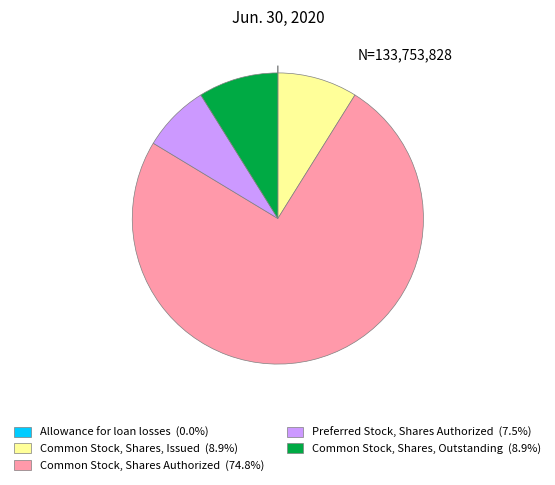

Is there any slice that represents more than half of the pie?

Yes